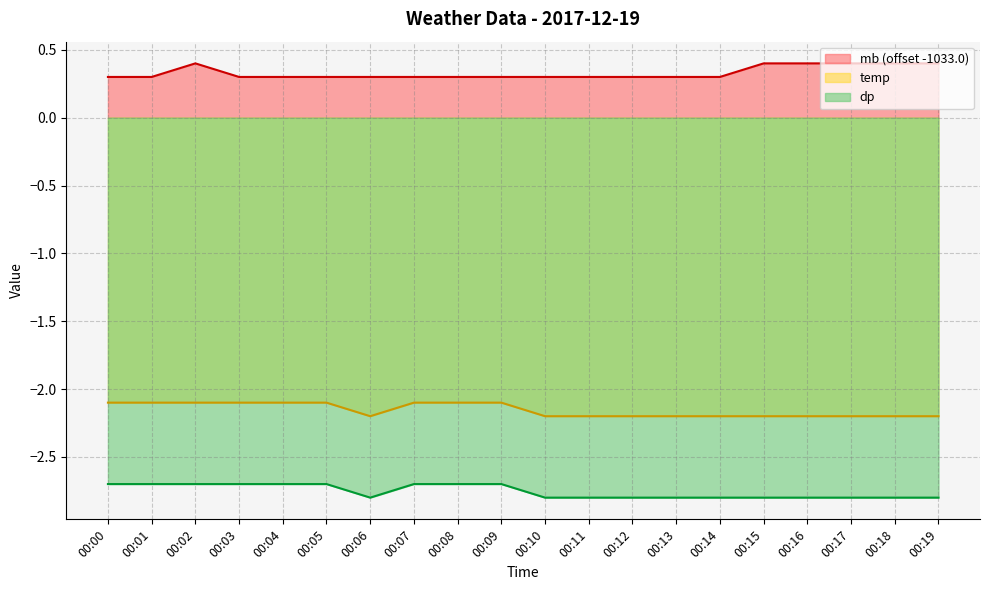

Where is the first local maximum for mb?

00:02